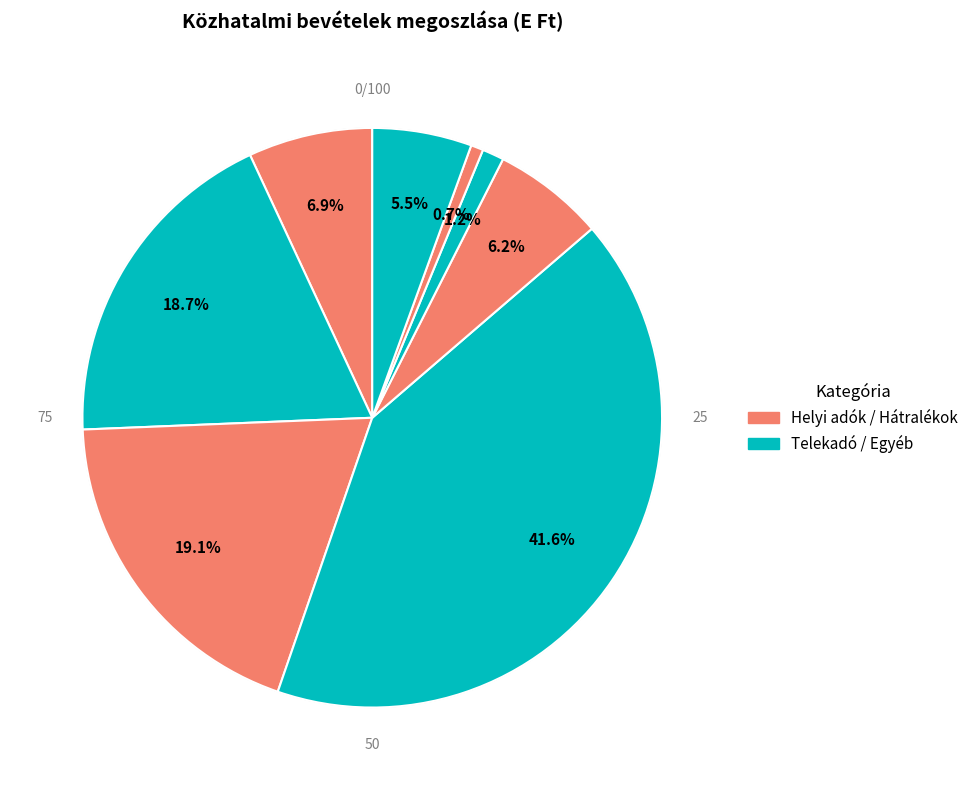

The Gépjárműadó slice represents 16% of the pie. True or false?

False